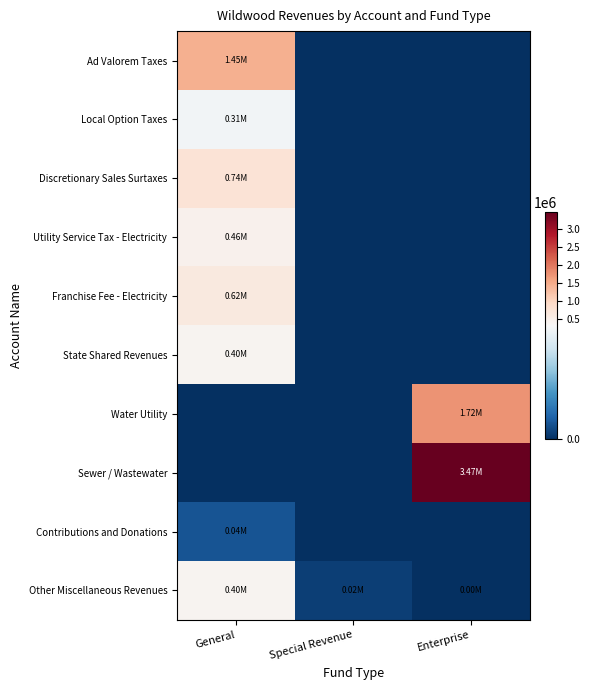

At which category is the sum across all series the highest?

Enterprise